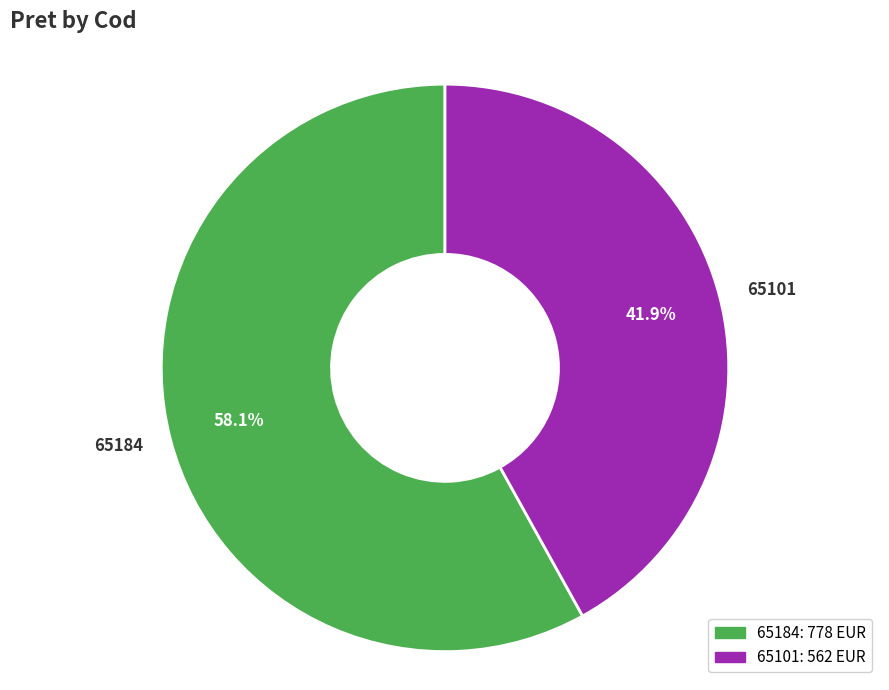

Combined, do 65101 and 65184 account for over 50%?

Yes